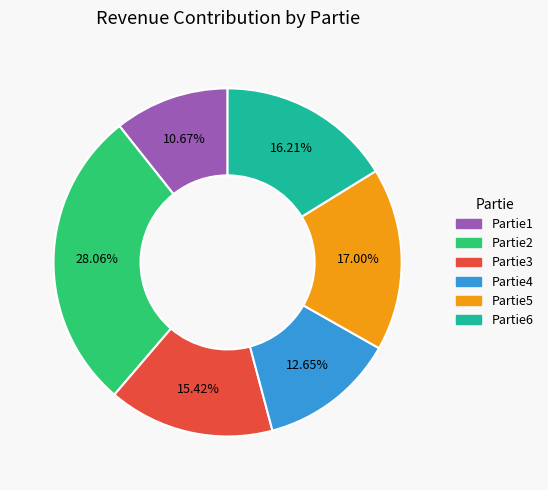

The Partie2 slice represents 28% of the pie. True or false?

True